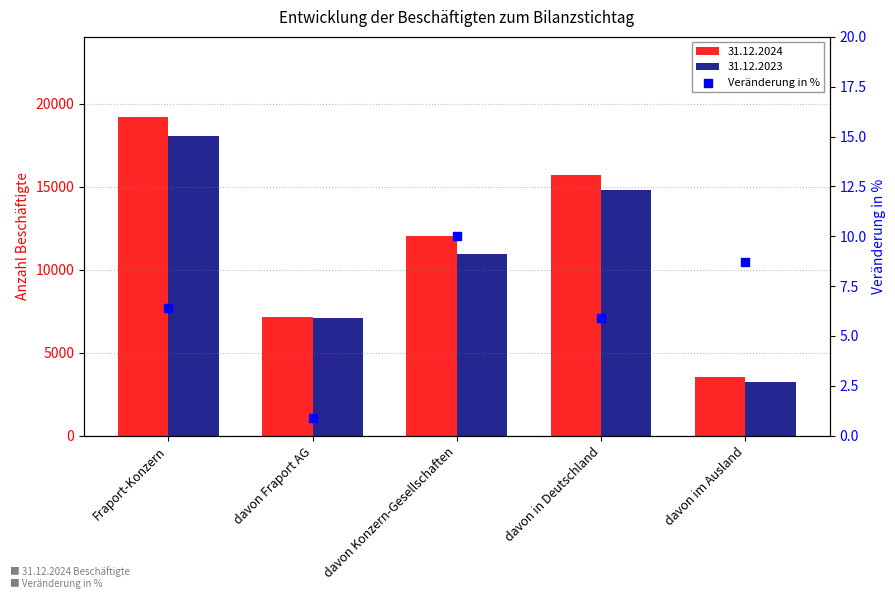

Between davon in Deutschland and davon Fraport AG, which is larger?

davon in Deutschland